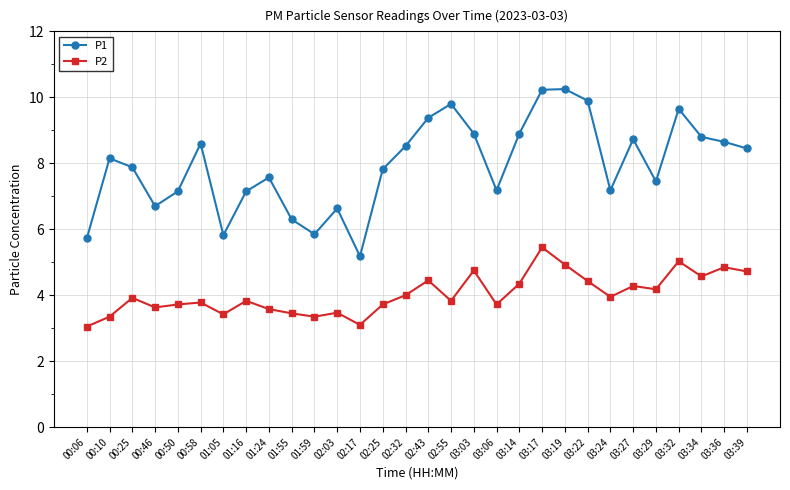

What is the label of the 12th point from the right?

03:06